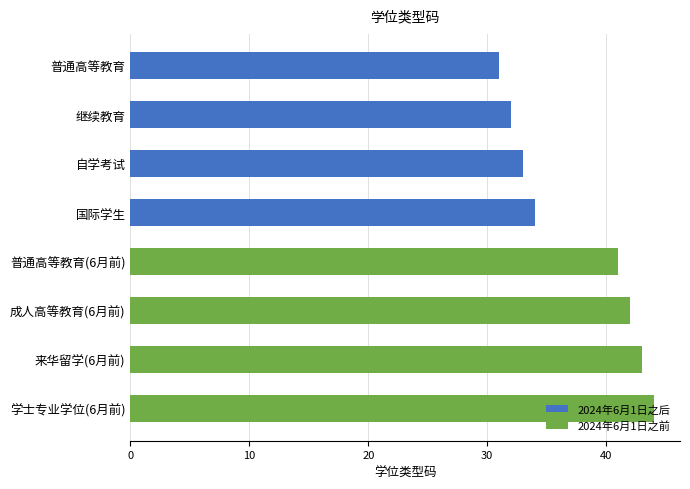

What is the ratio of the value at 普通高等教育 to the value at 国际学生?

0.9